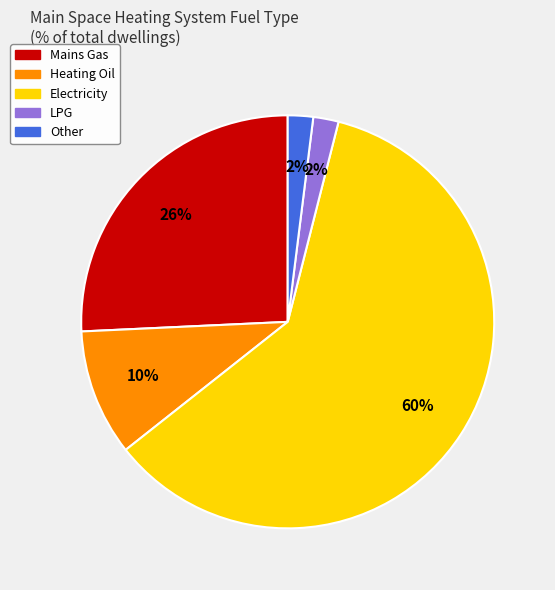

True or false: LPG accounts for 2% of the total.

True